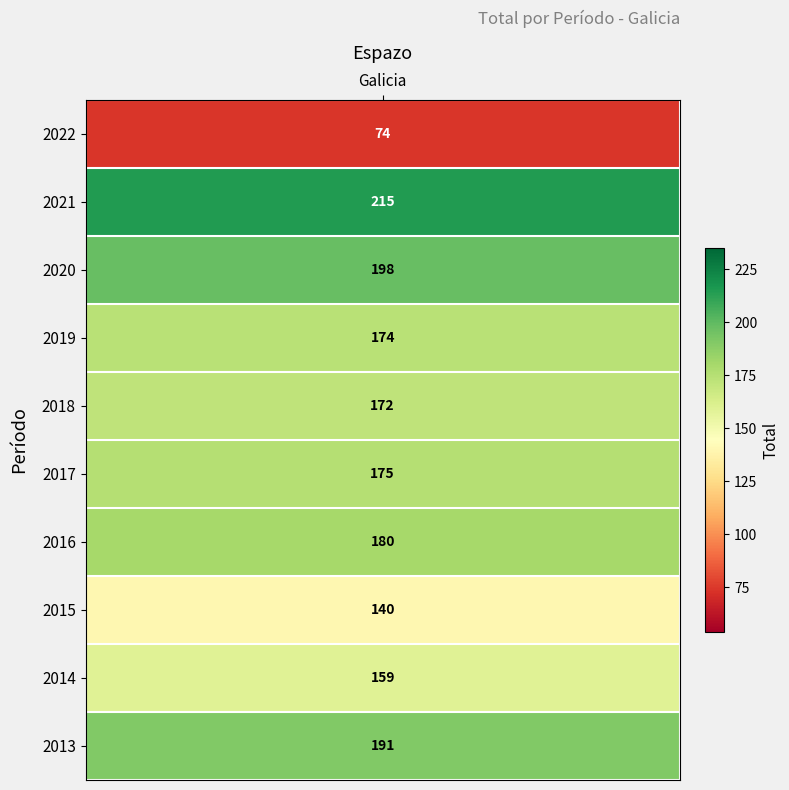

Reading left to right, extract all data points from this chart.

74	215	198	174	172	175	180	140	159	191